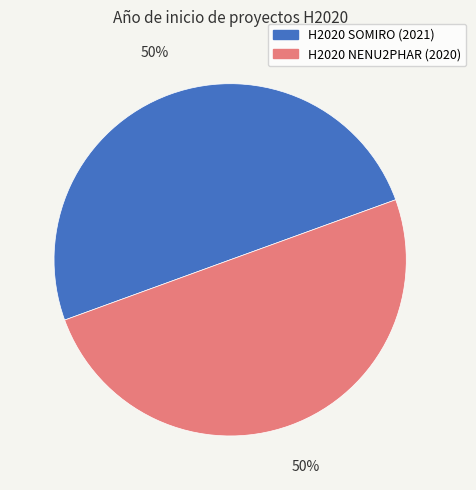

Combined, do H2020 SOMIRO (2021) and H2020 NENU2PHAR (2020) account for over 50%?

Yes